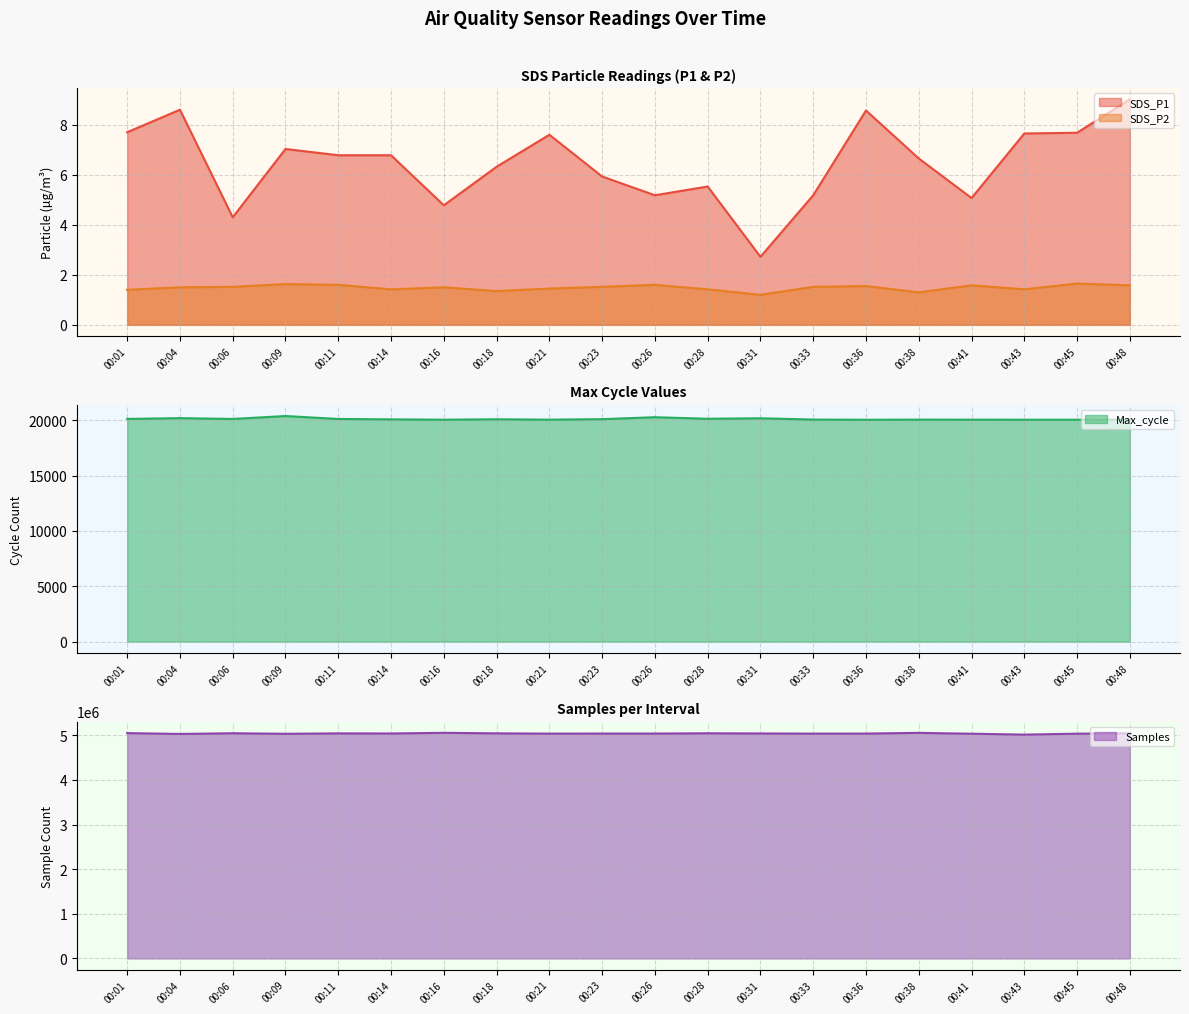

What is the difference between the SDS_P1 values at 00:28 and 00:21?

2.1